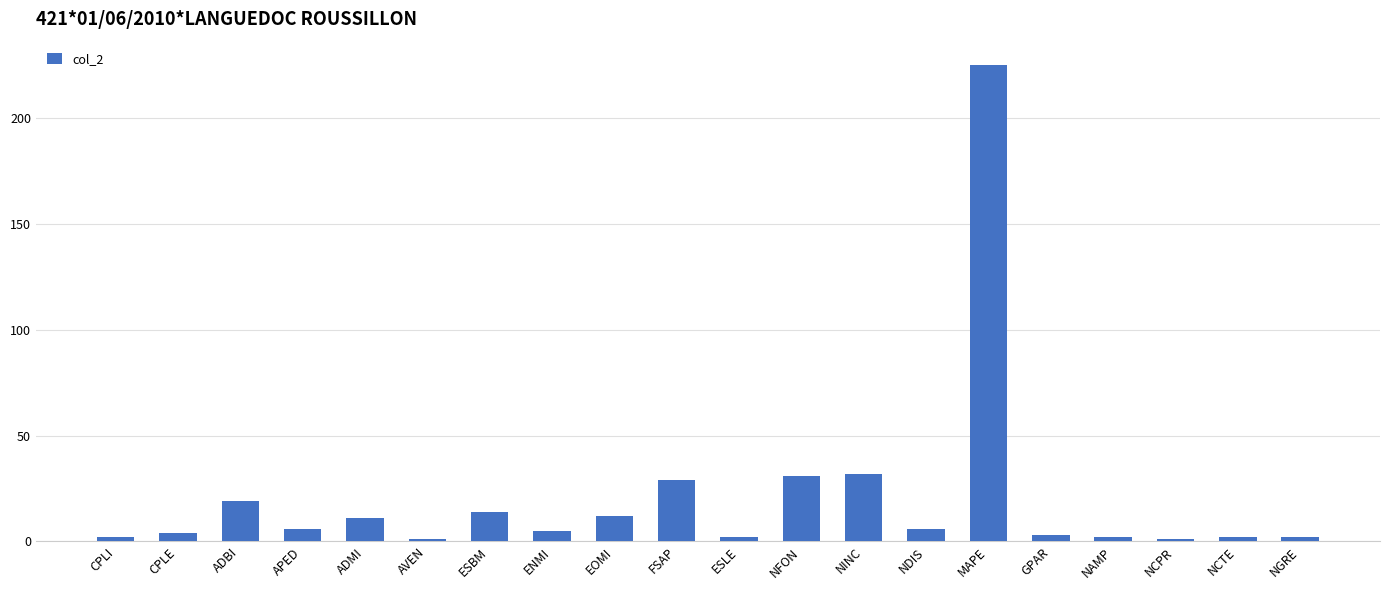

What is the ratio of the value at EOMI to the value at APED?

2.0